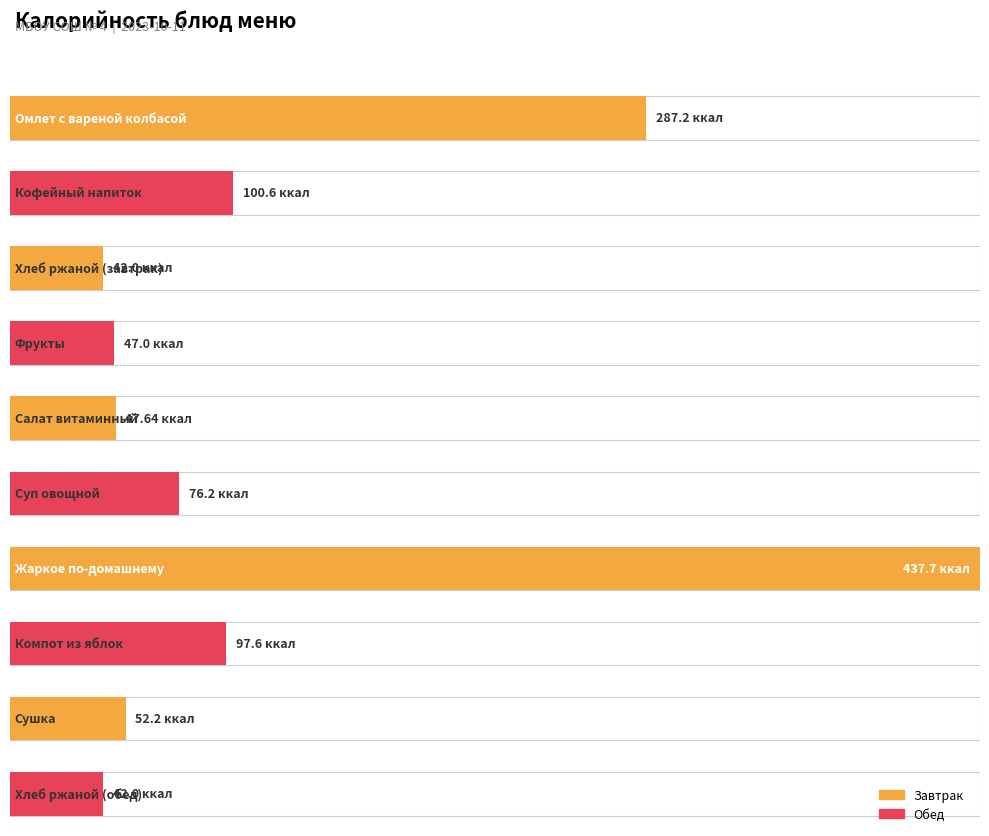

Which has a higher value, Фрукты or Салат витаминный?

Салат витаминный